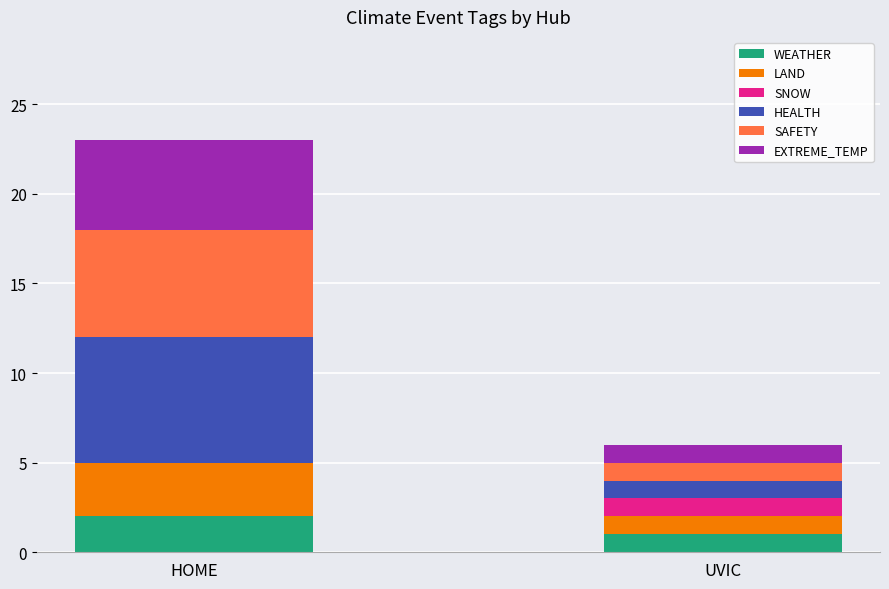

At which label does WEATHER reach its peak?

HOME